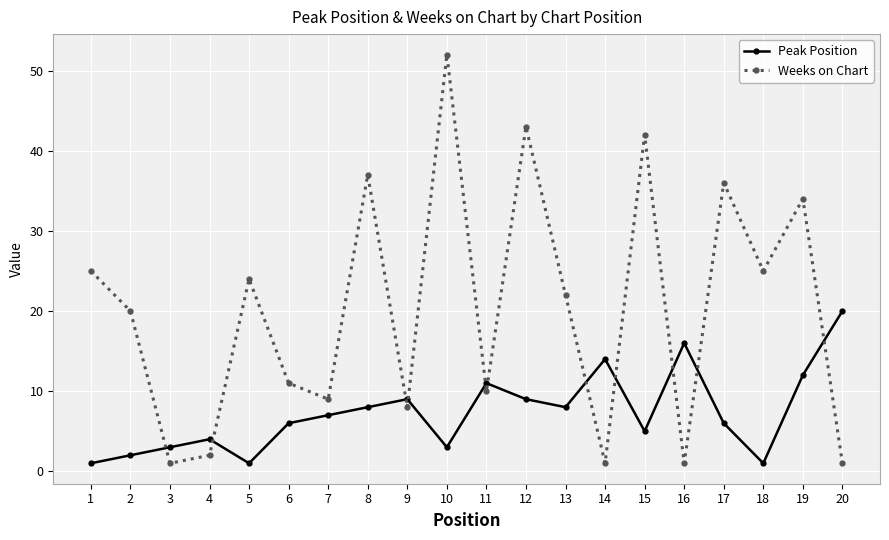

Is it true that Peak Position equals 2 at 4?

False